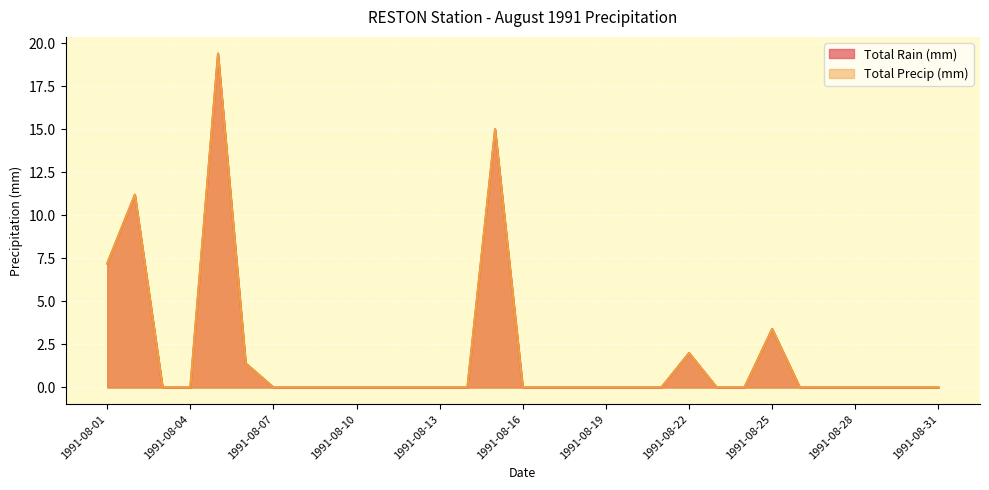

At which category is the sum across all series the highest?

1991-08-05